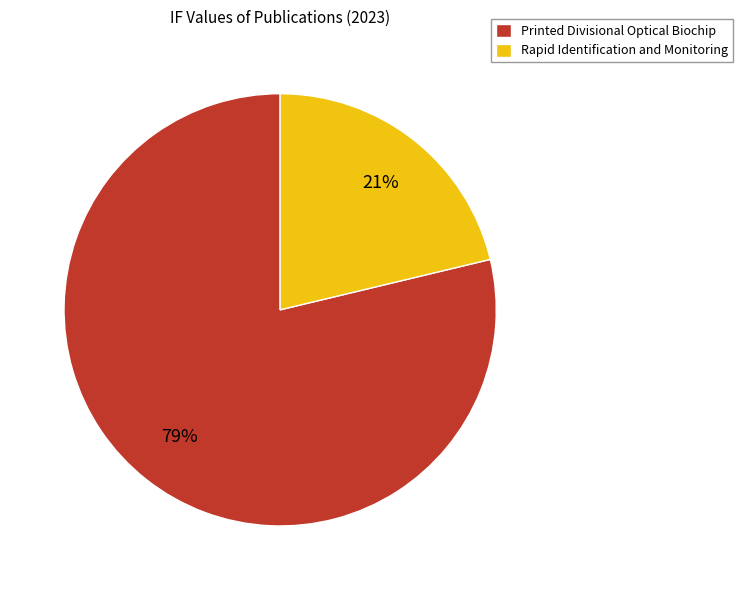

Is the sum of Rapid Identification and Monitoring and Printed Divisional Optical Biochip greater than half?

Yes